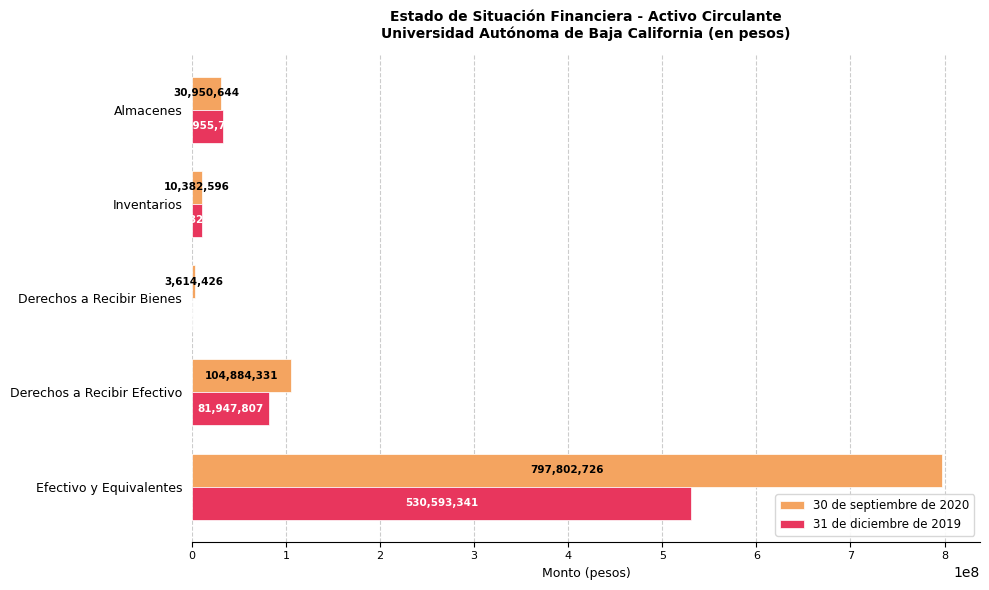

The value of 30 de septiembre de 2020 at Inventarios is 10382596. True or false?

True